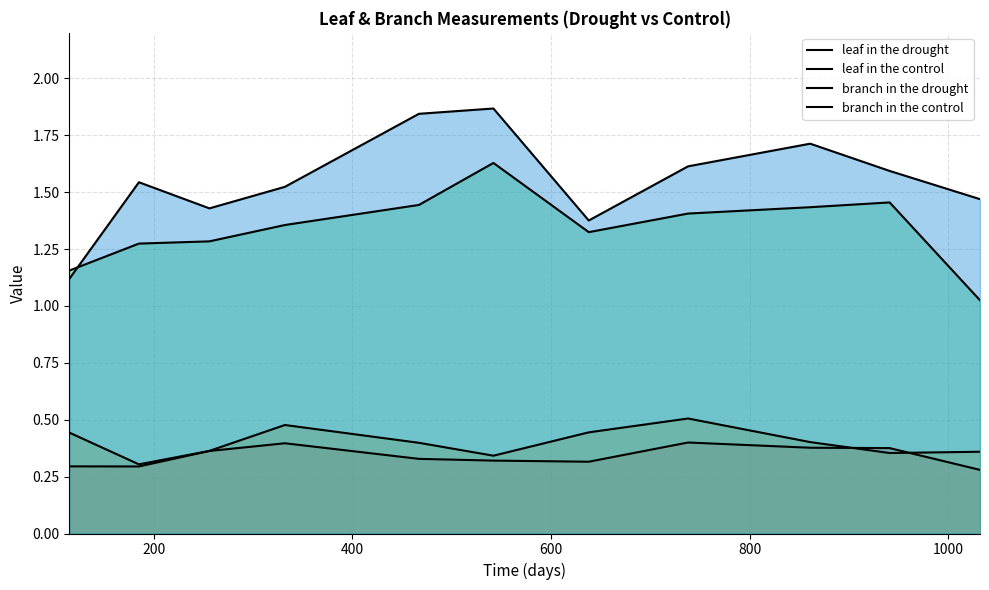

How many lines are shown in the chart?

4